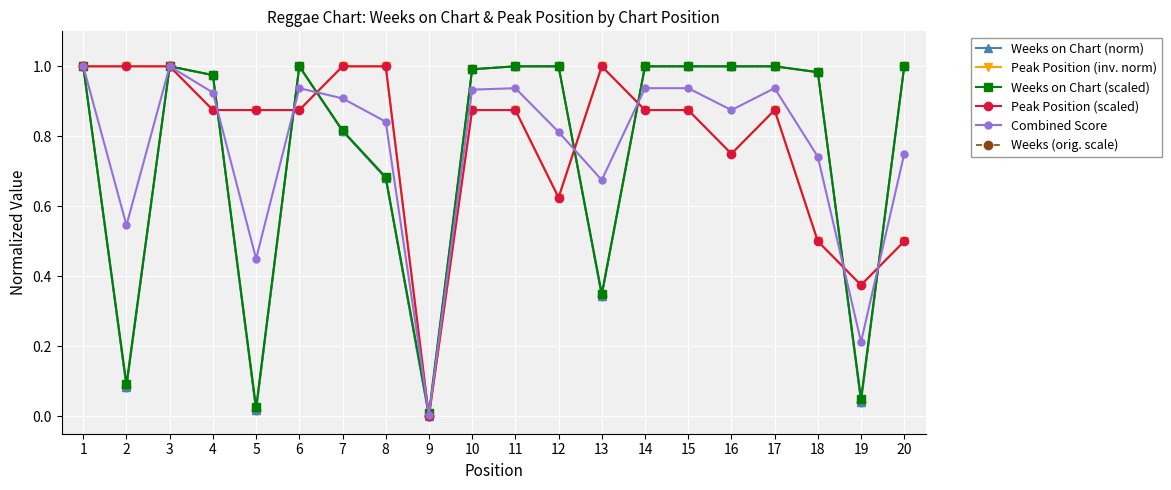

Reading right to left, list all the values displayed in this chart.

Weeks on Chart (norm): 20=1.0	19=0.0	18=1.0	17=1.0	16=1.0	15=1.0	14=1.0	13=0.3	12=1.0	11=1.0	10=1.0	9=0.0	8=0.7	7=0.8	6=1.0	5=0.0	4=1.0	3=1.0	2=0.1	1=1.0
Peak Position (inv. norm): 20=0.5	19=0.4	18=0.5	17=0.9	16=0.8	15=0.9	14=0.9	13=1.0	12=0.6	11=0.9	10=0.9	9=0.0	8=1.0	7=1.0	6=0.9	5=0.9	4=0.9	3=1.0	2=1.0	1=1.0
Weeks on Chart (scaled): 20=1.0	19=0.1	18=1.0	17=1.0	16=1.0	15=1.0	14=1.0	13=0.3	12=1.0	11=1.0	10=1.0	9=0.0	8=0.7	7=0.8	6=1.0	5=0.0	4=1.0	3=1.0	2=0.1	1=1.0
Peak Position (scaled): 20=0.5	19=0.4	18=0.5	17=0.9	16=0.8	15=0.9	14=0.9	13=1.0	12=0.6	11=0.9	10=0.9	9=0.0	8=1.0	7=1.0	6=0.9	5=0.9	4=0.9	3=1.0	2=1.0	1=1.0
Combined Score: 20=0.8	19=0.2	18=0.7	17=0.9	16=0.9	15=0.9	14=0.9	13=0.7	12=0.8	11=0.9	10=0.9	9=0.0	8=0.8	7=0.9	6=0.9	5=0.5	4=0.9	3=1.0	2=0.5	1=1.0
Weeks (orig. scale): 20=1.0	19=0.0	18=1.0	17=1.0	16=1.0	15=1.0	14=1.0	13=0.3	12=1.0	11=1.0	10=1.0	9=0.0	8=0.7	7=0.8	6=1.0	5=0.0	4=1.0	3=1.0	2=0.1	1=1.0